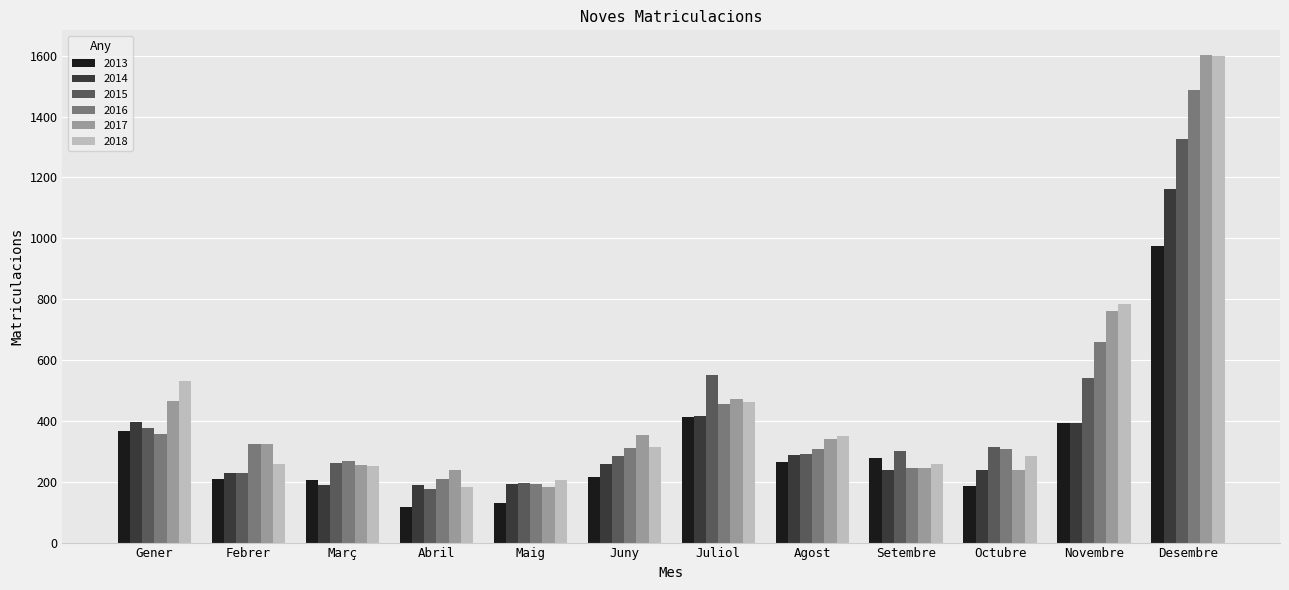

What is the label of the 2nd bar from the right?

Novembre